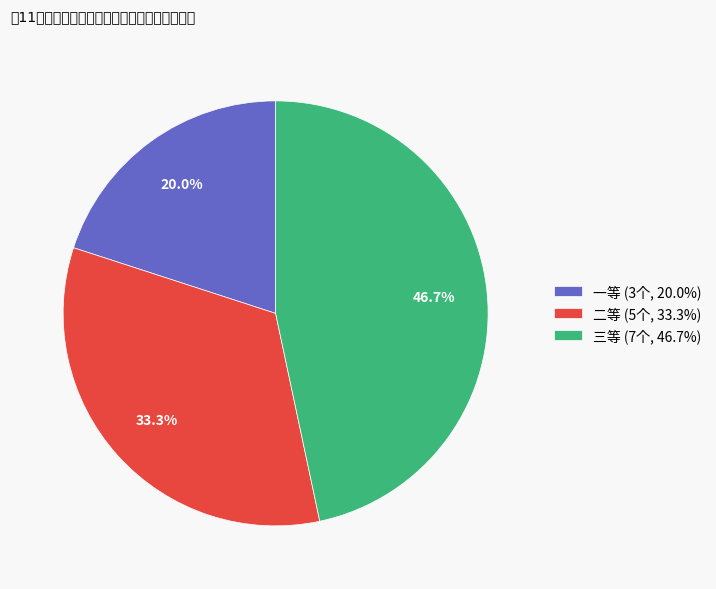

Is there a majority slice in this chart?

No